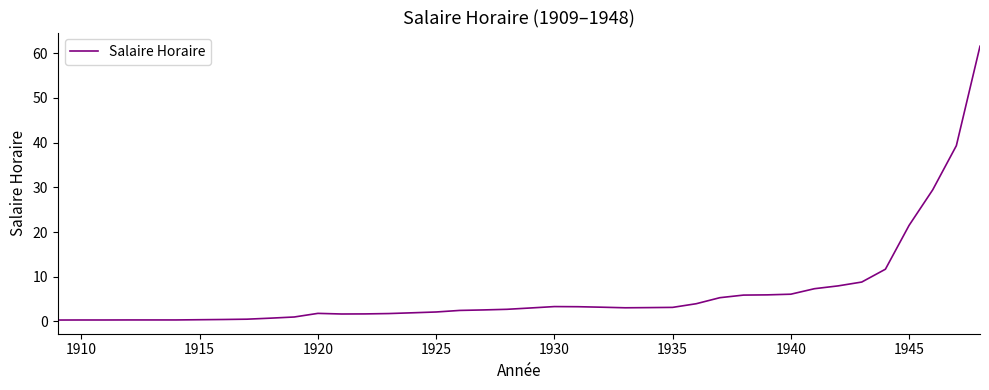

What is the difference between the maximum and minimum values?

61.3